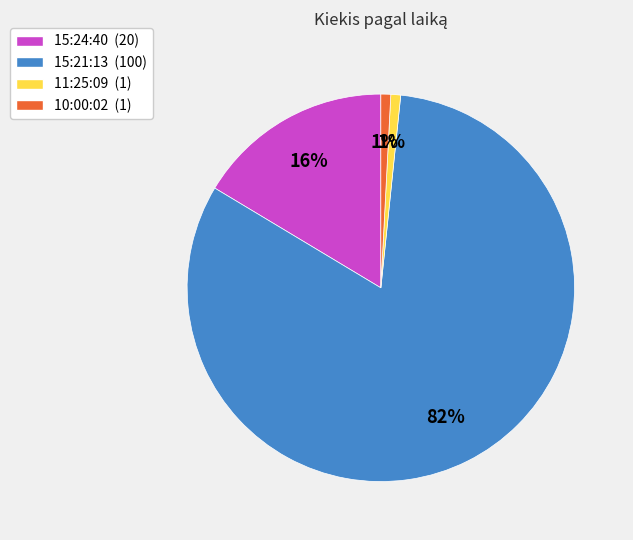

True or false: 10:00:02 accounts for 11% of the total.

False